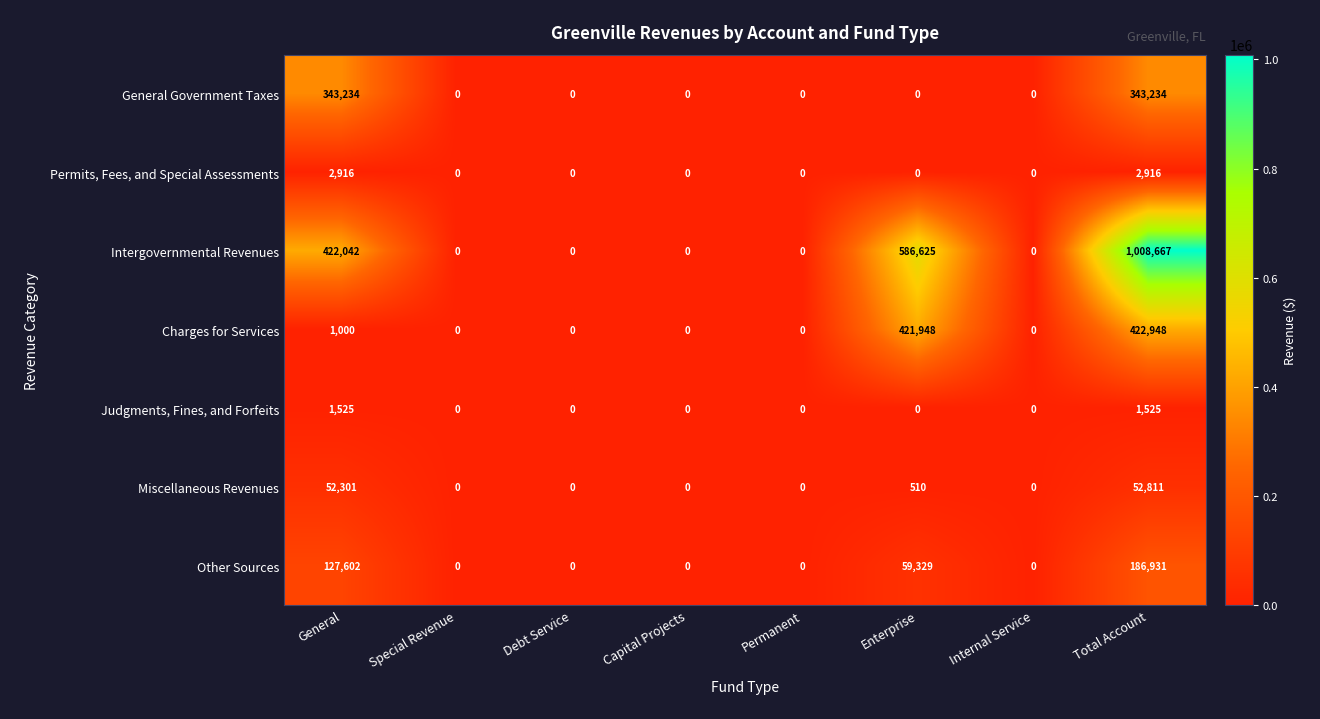

Which series has the largest total across all categories?

Intergovernmental Revenues